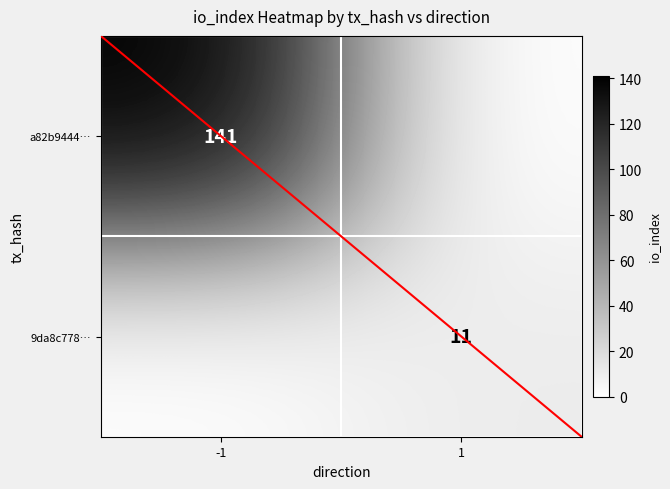

The 9da8c778… series shows 7 at 1. True or false?

False